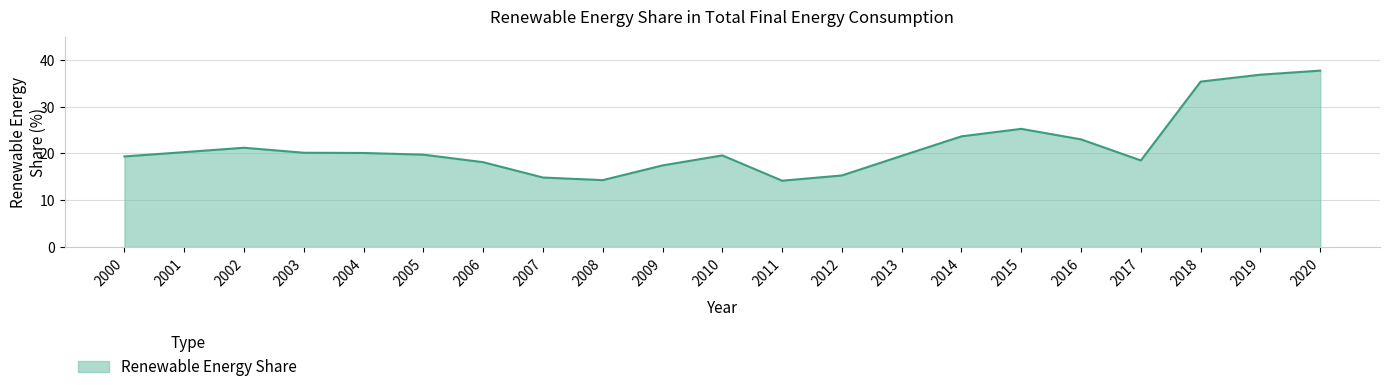

What is the approximate value at 2007?

14.8